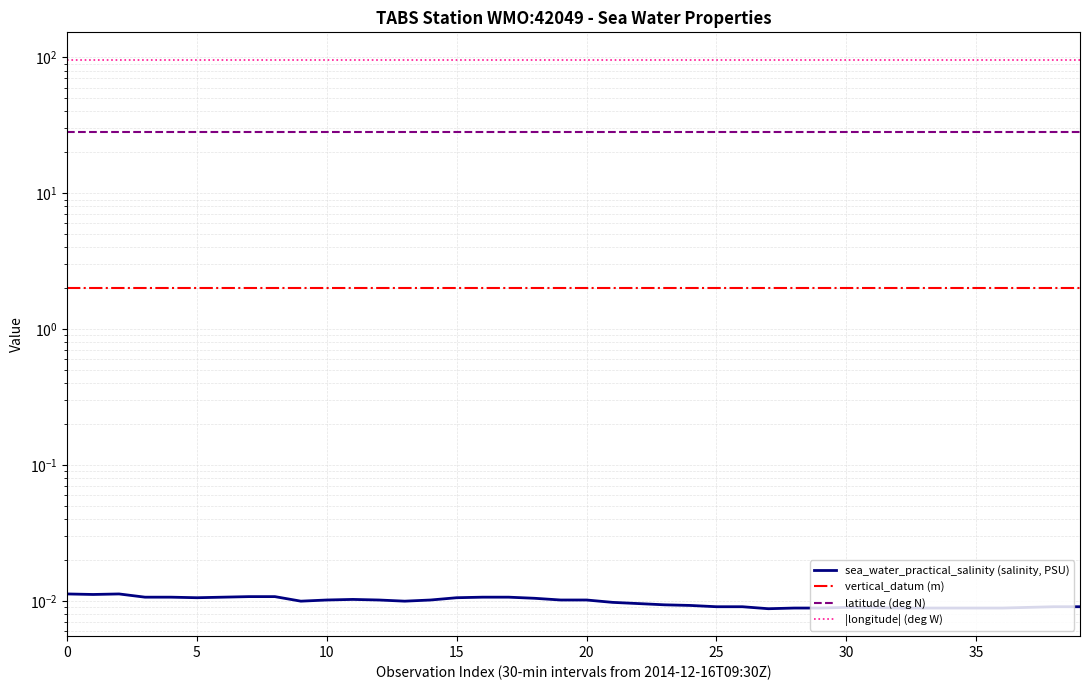

Which series has the largest range (max minus min)?

sea_water_practical_salinity (salinity, PSU)